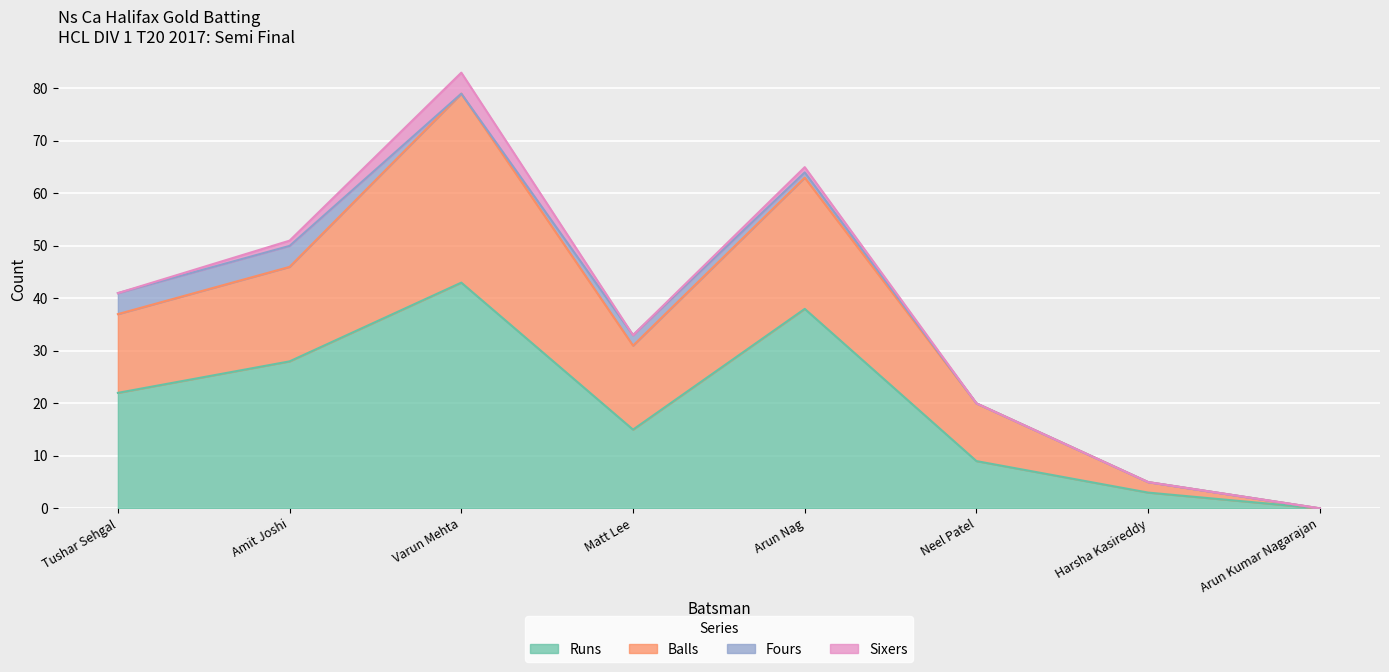

At which category does the chart reach its peak across all series?

Varun Mehta